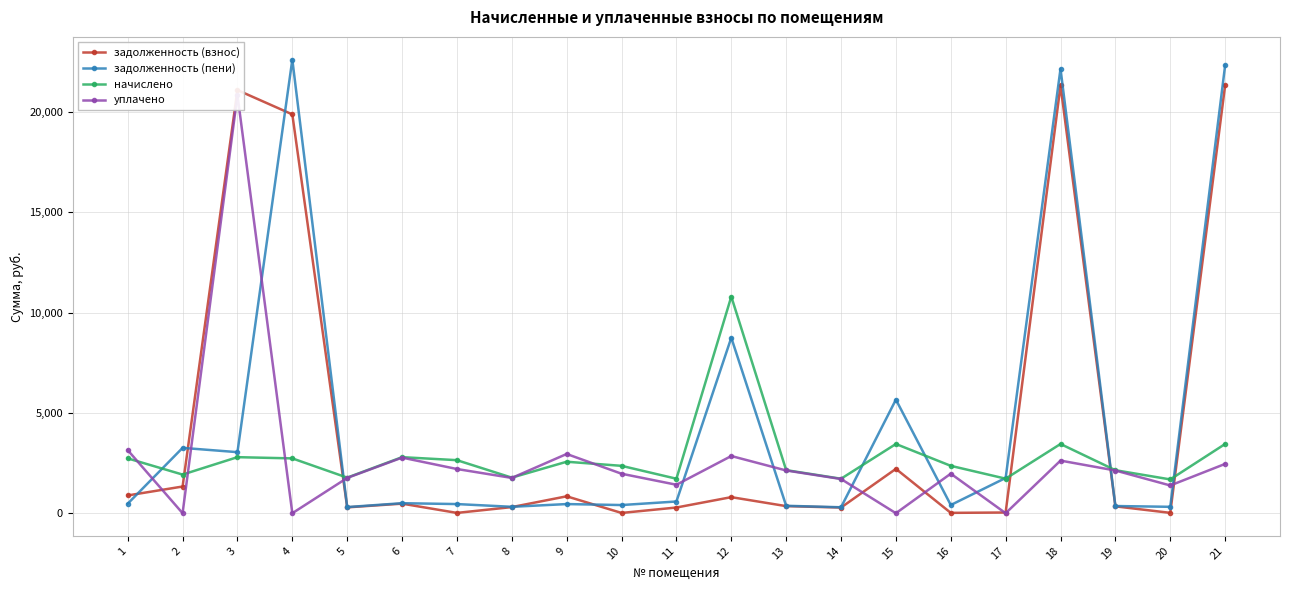

What is the difference between the second highest and second lowest values in the уплачено series?

3143.7